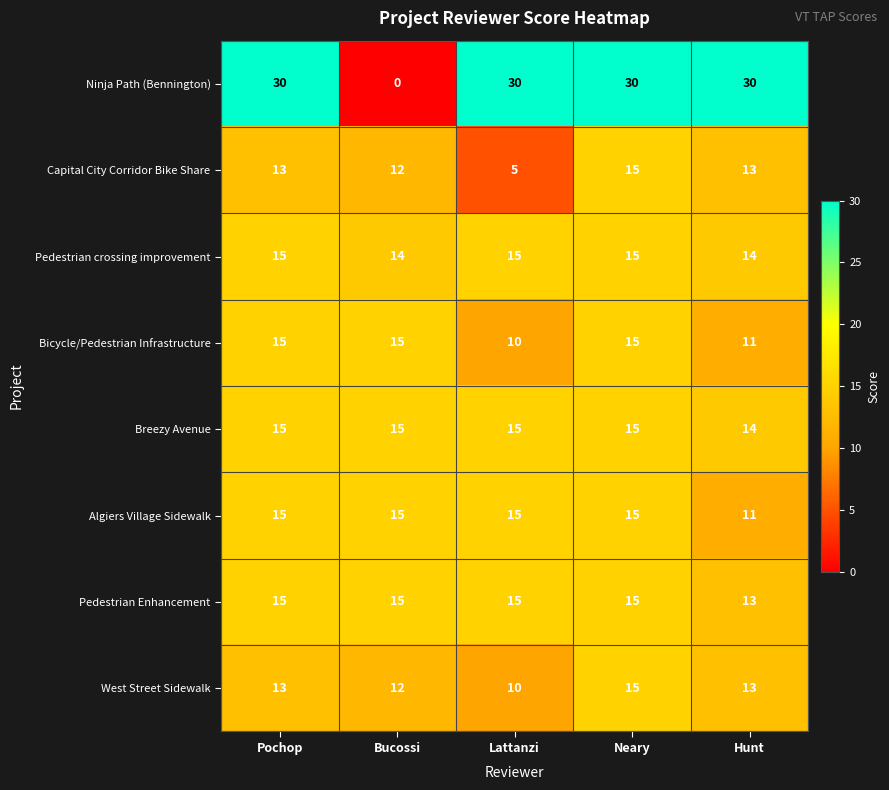

At how many categories does at least one series exceed 20?

4